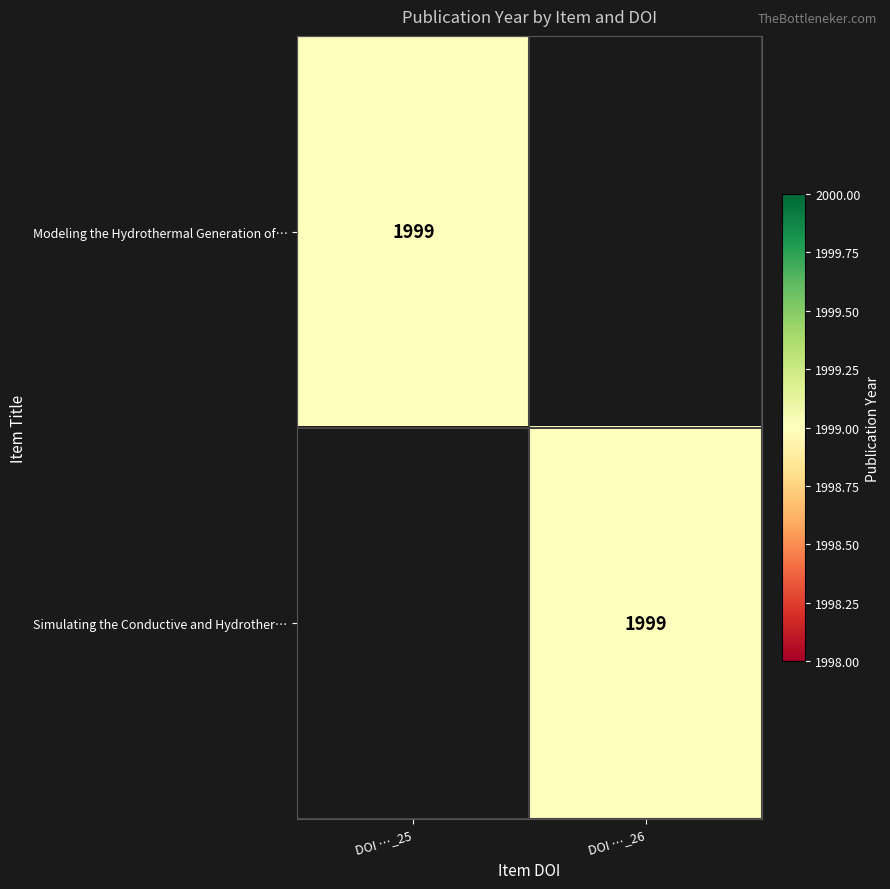

The Simulating the Conductive and Hydrother… series shows 956 at DOI …_26. True or false?

False